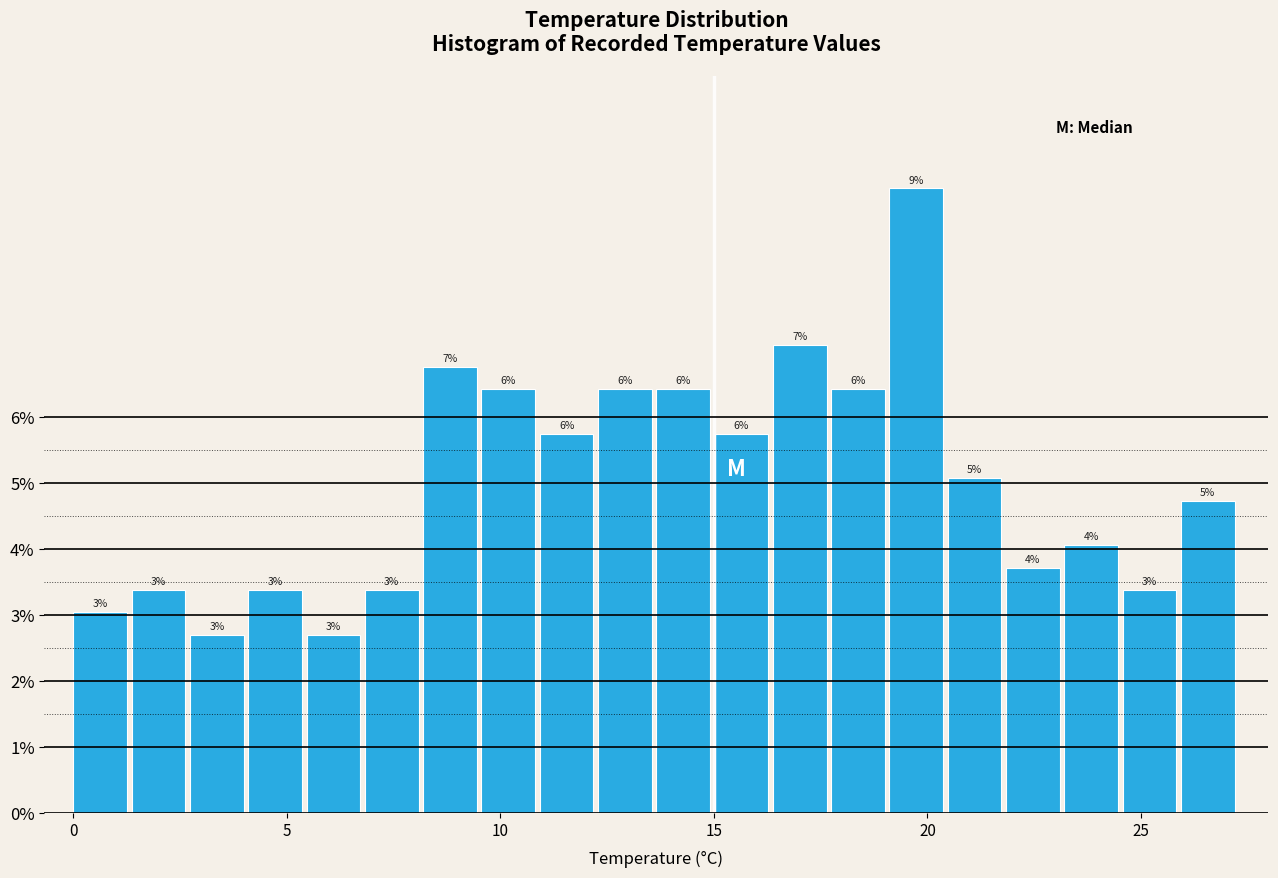

Around what value on the x-axis is the tallest bar? Give the approximate position of its centre, as read against the axis.

19.5